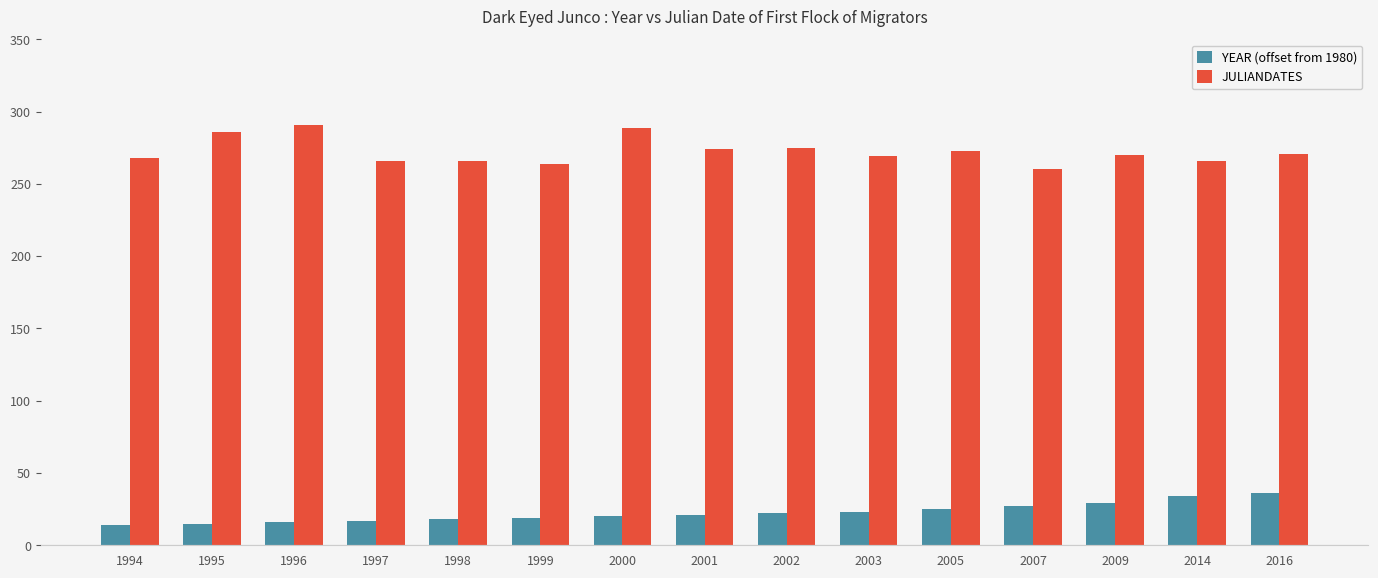

What is the minimum value shown in the chart?

14